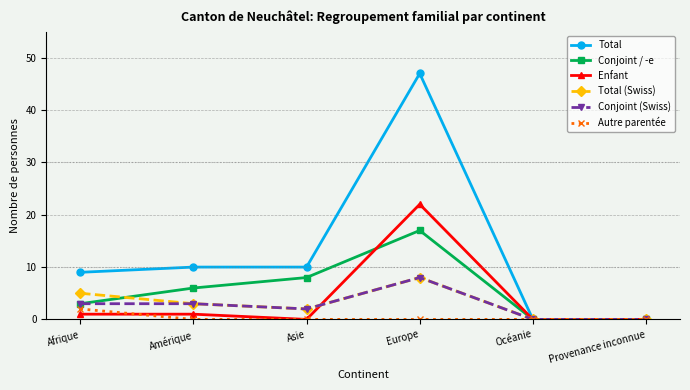

What is the value of the Conjoint / -e point at the 1st from the left?

3